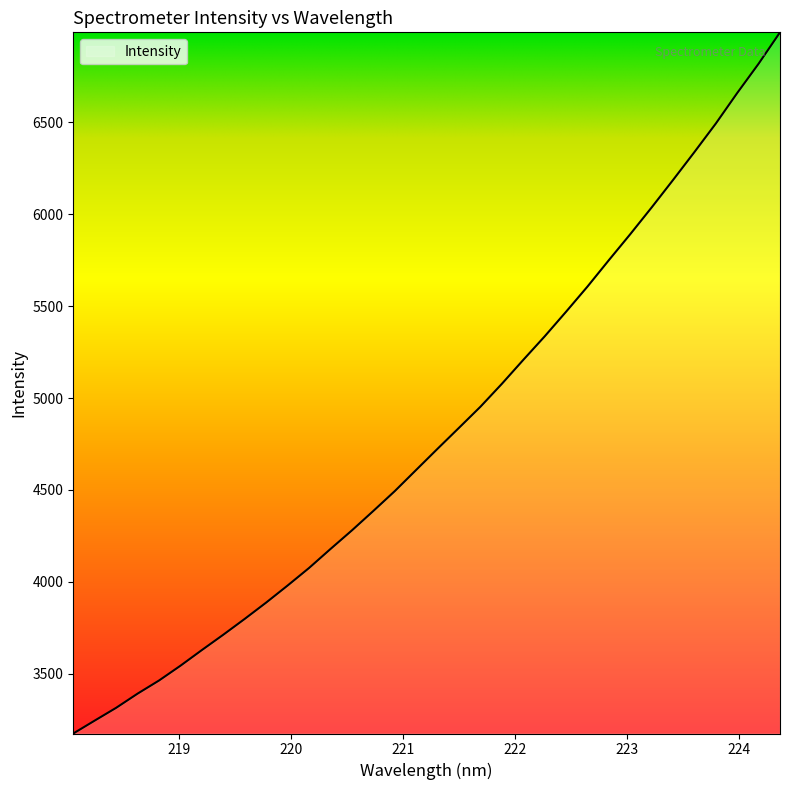

What is the difference between the maximum and minimum values?

3813.7